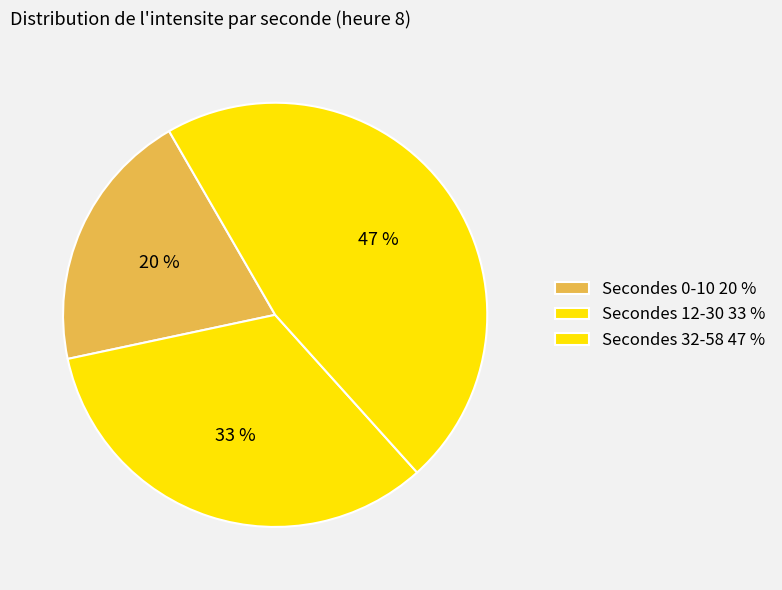

Count the number of slices in the pie.

3